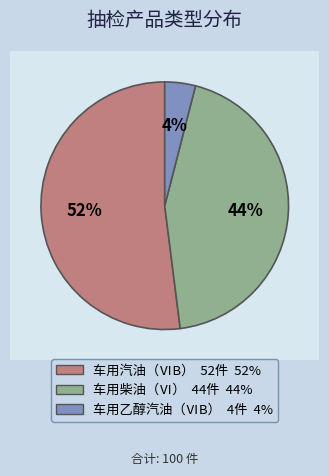

Combined, what portion of the pie is 车用柴油（Ⅵ） and 车用乙醇汽油（ⅥB）?

48.0%